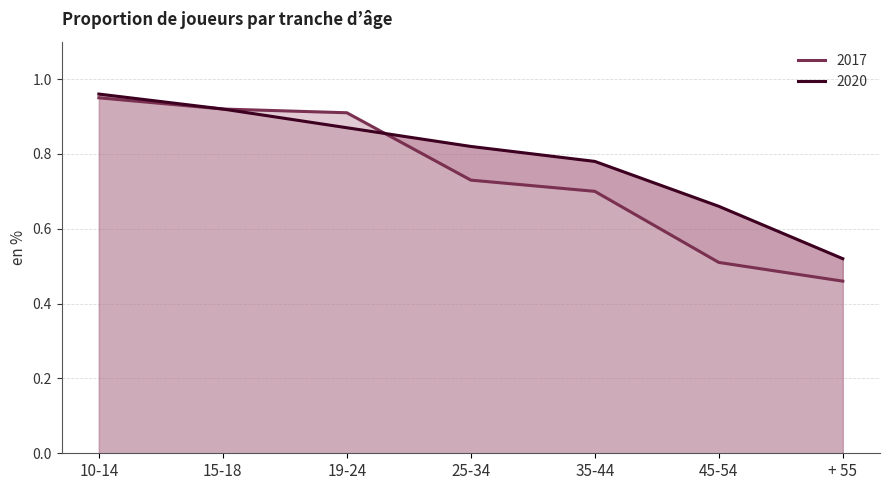

What is the highest value of the 2017 series?

0.9